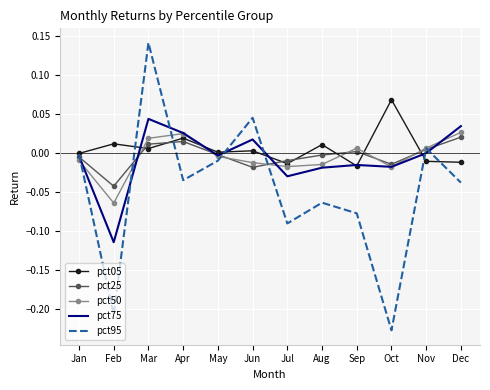

At which category does the chart reach its minimum across all series?

Oct